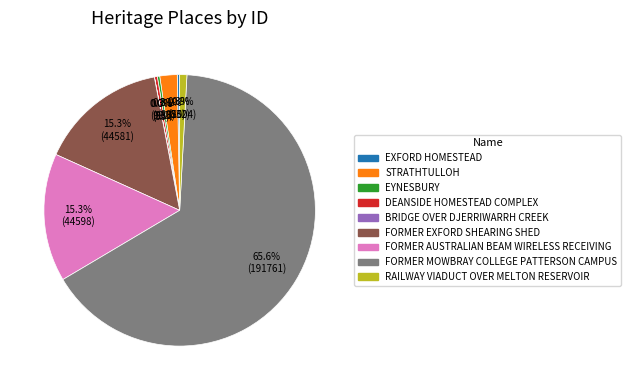

What percentage is NOT represented by DEANSIDE HOMESTEAD COMPLEX?

99.7%